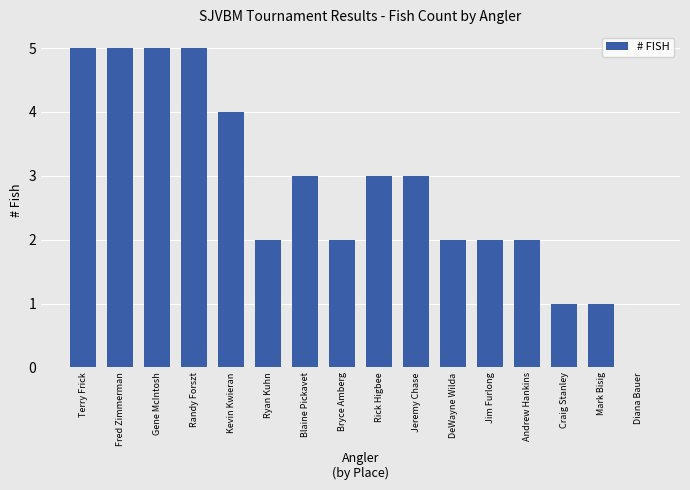

What is the average value?

3